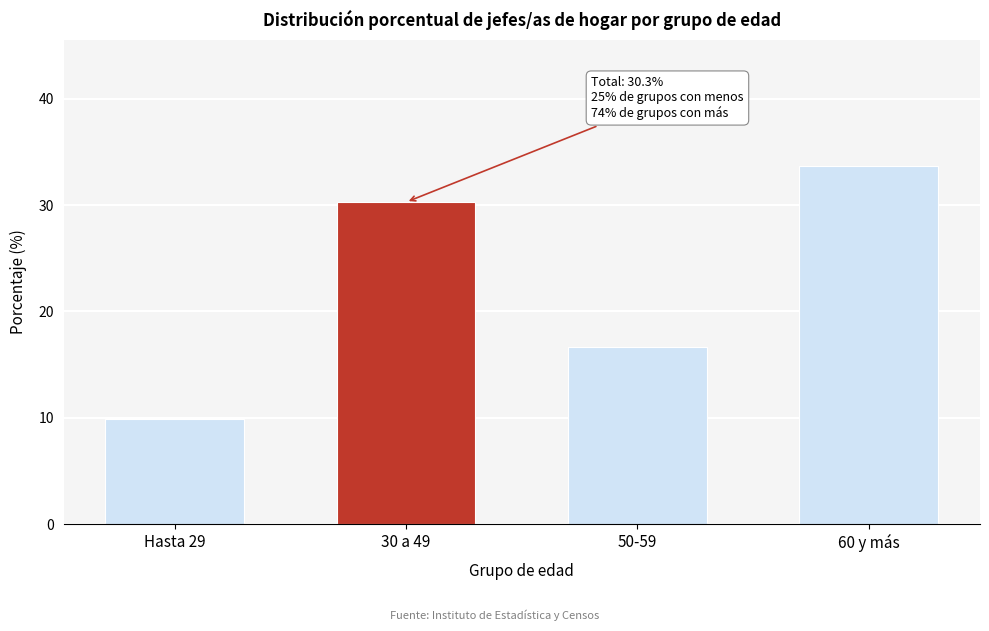

Reading left to right, extract all data points from this chart.

Hasta 29=9.9	30 a 49=30.3	50-59=16.6	60 y más=33.7